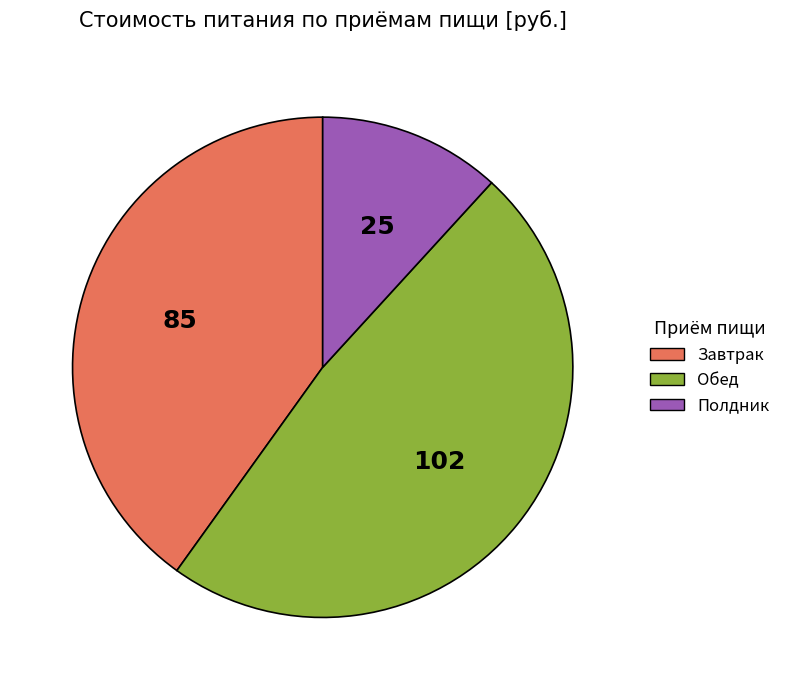

Which has a higher value, Завтрак or Полдник?

Завтрак